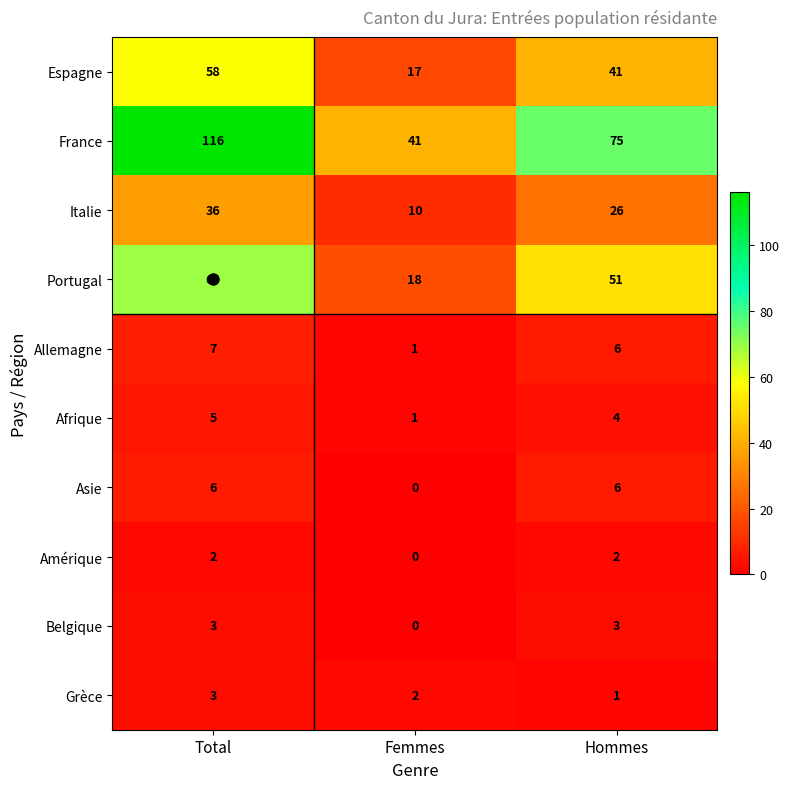

What is the difference between the highest and lowest values at Total?

114